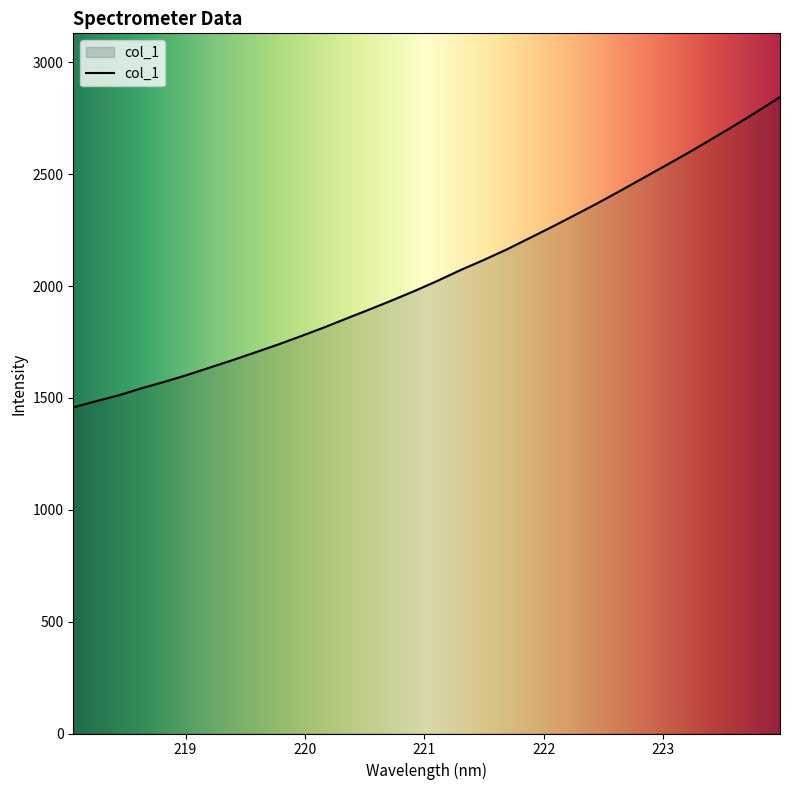

What is the maximum value shown in the chart?

2845.1